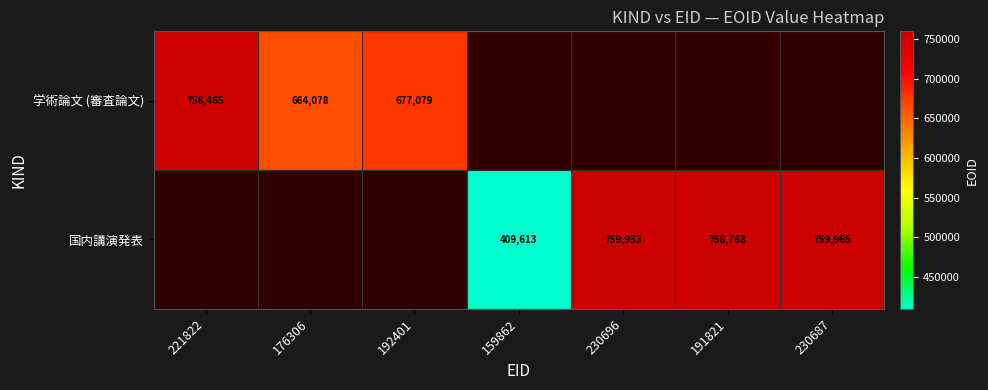

True or false: 国内講演発表 has a value of 758768 at 191821.

True